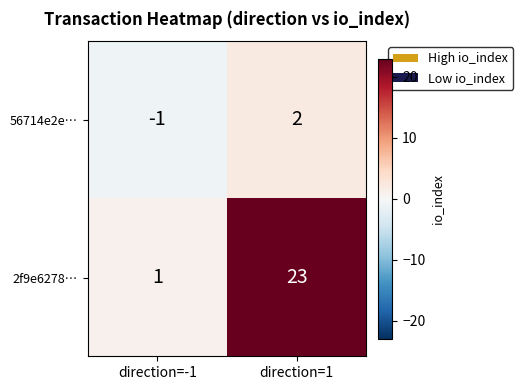

What is the sum of the 2f9e6278… values at direction=-1 and direction=1?

24